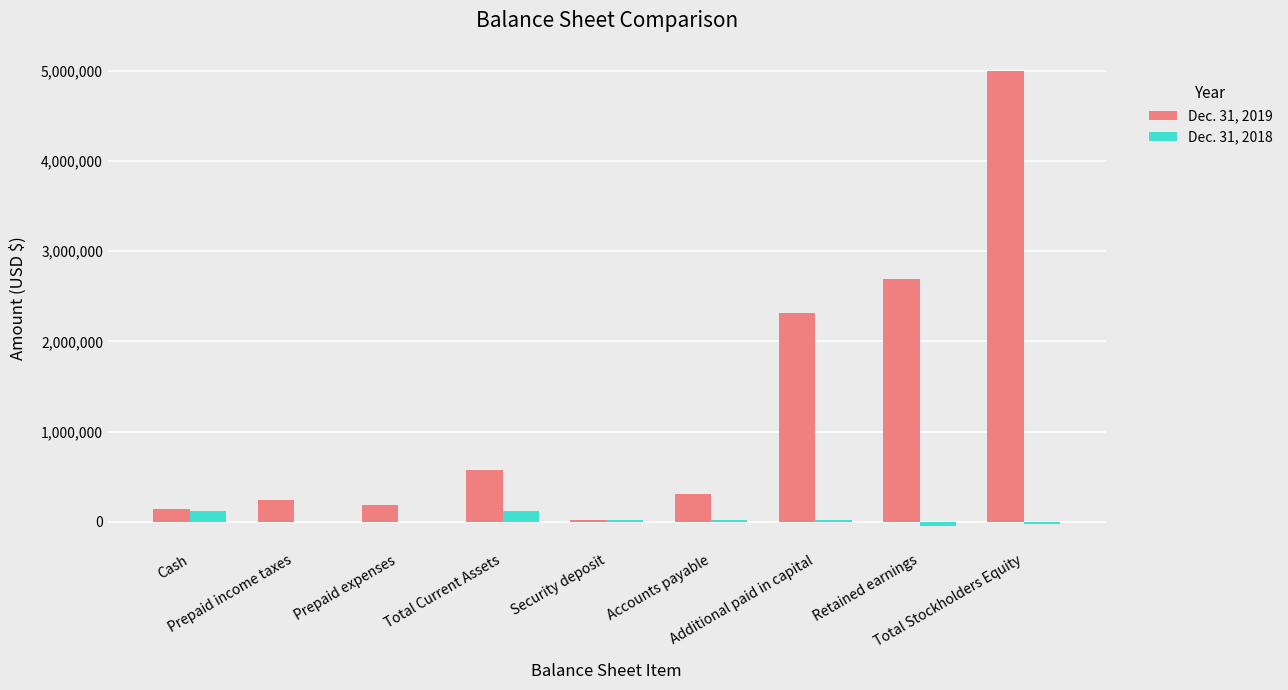

Which series has the largest total across all categories?

Dec. 31, 2019